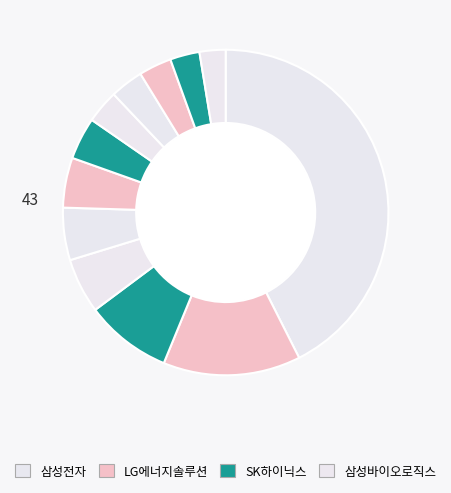

Count the number of slices in the pie.

12